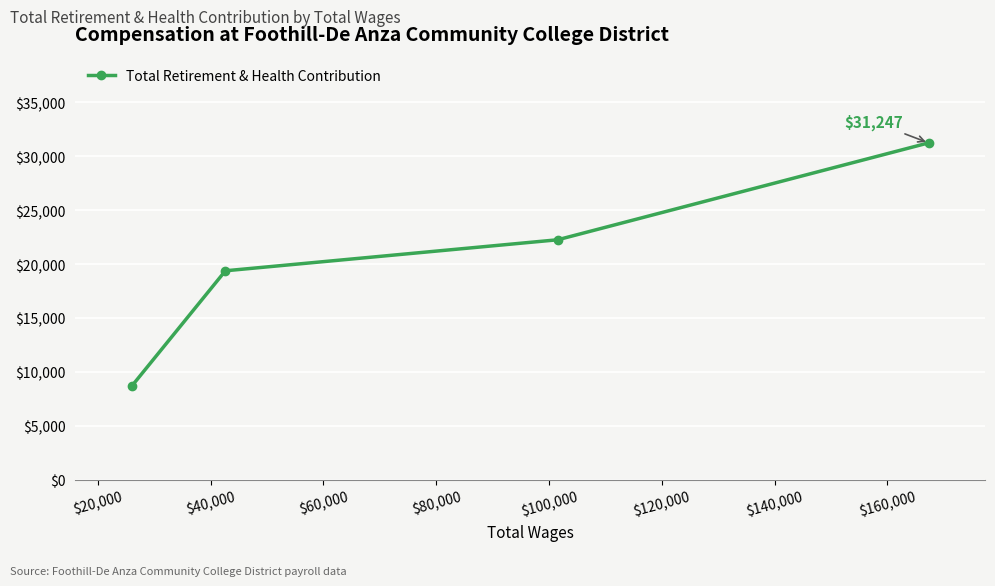

What is the value of the 1st point from the left?

8650